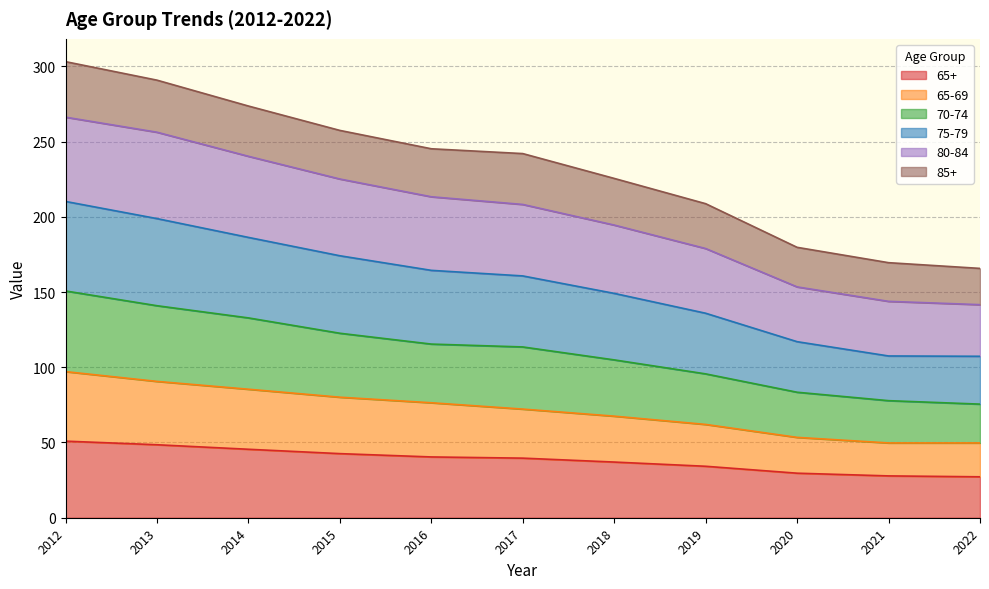

How many lines are shown in the chart?

6